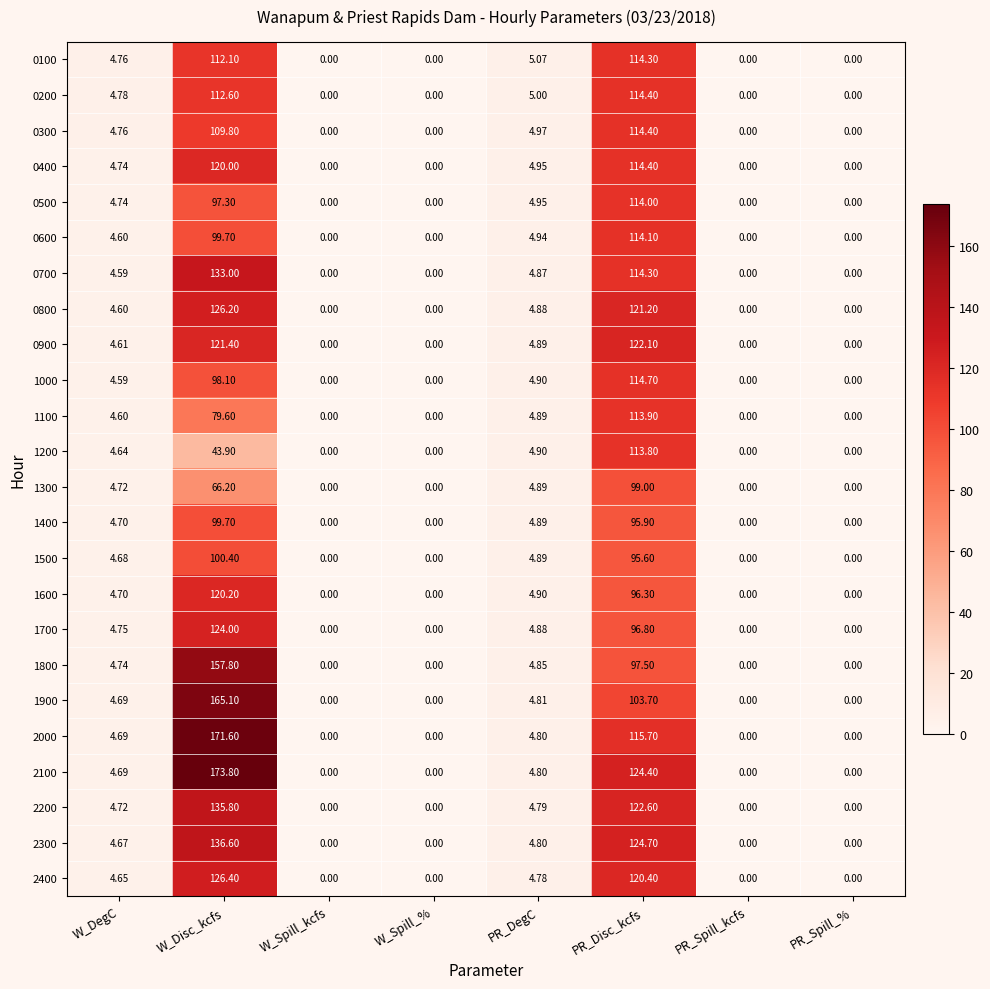

Which label corresponds to the largest value in the chart?

W_Disc_kcfs